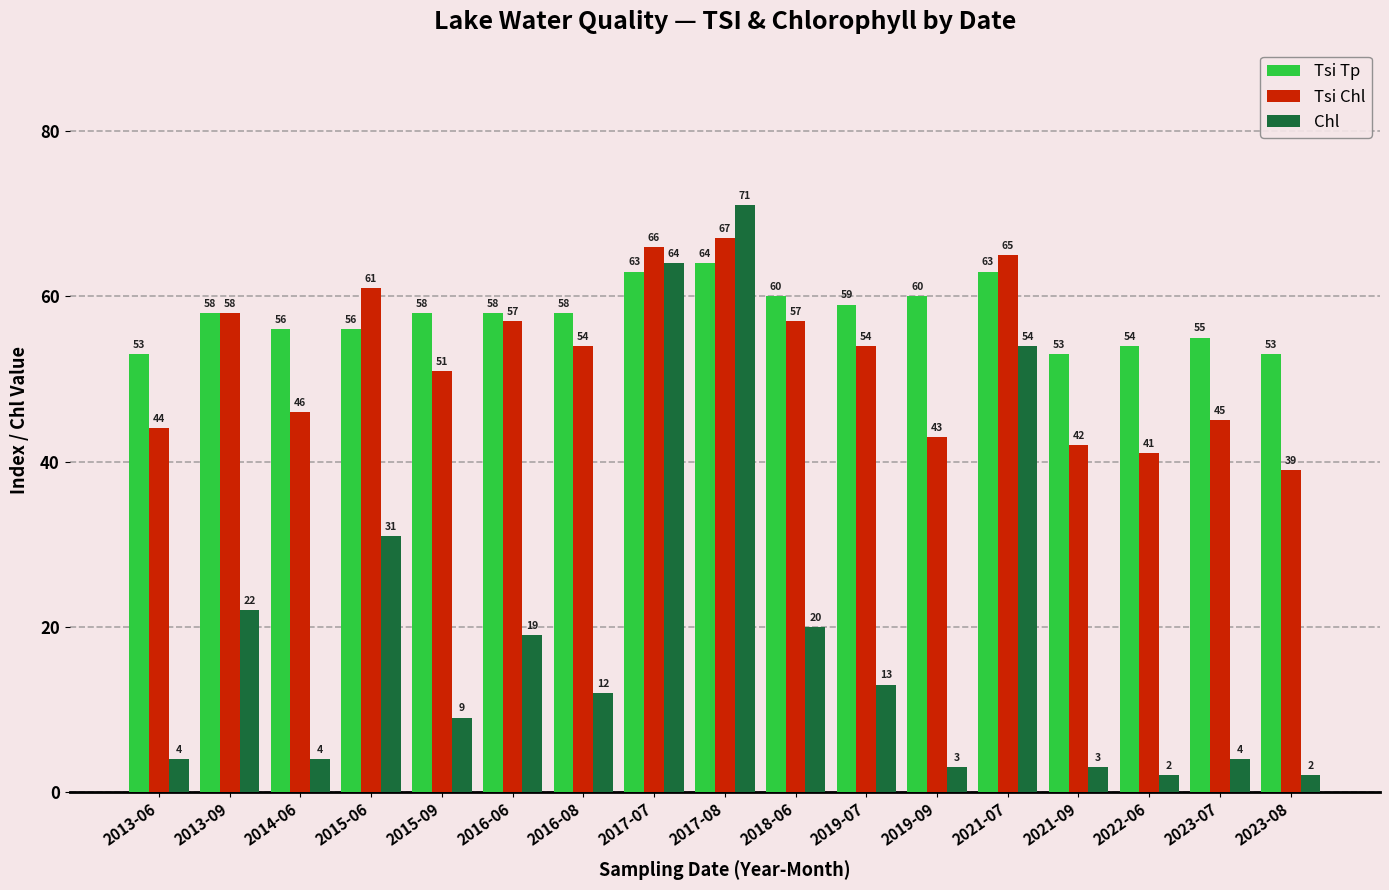

What is the minimum value shown in the chart?

2